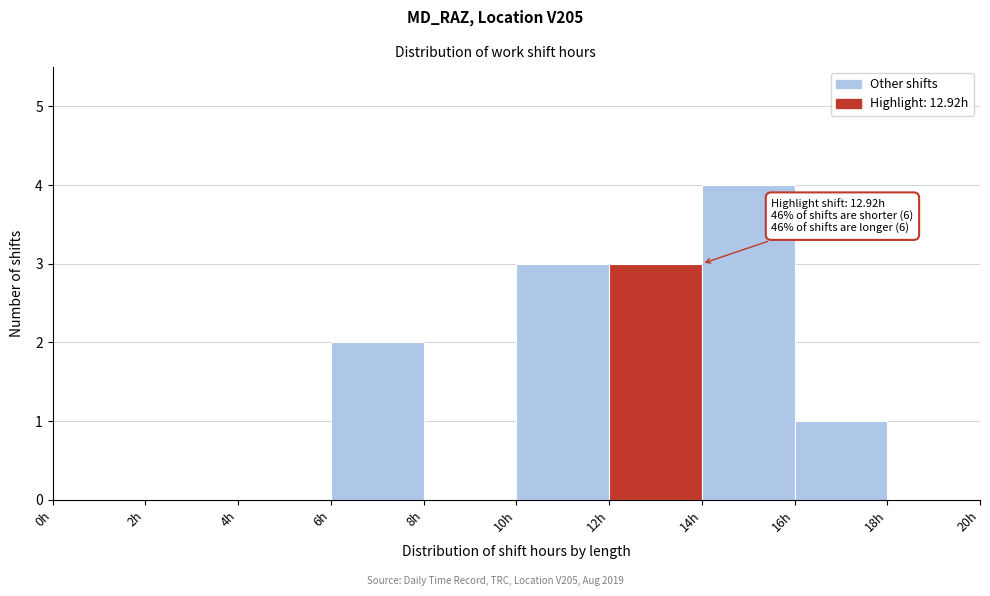

Over which range of the x-axis is the bar tallest?

14 to 16